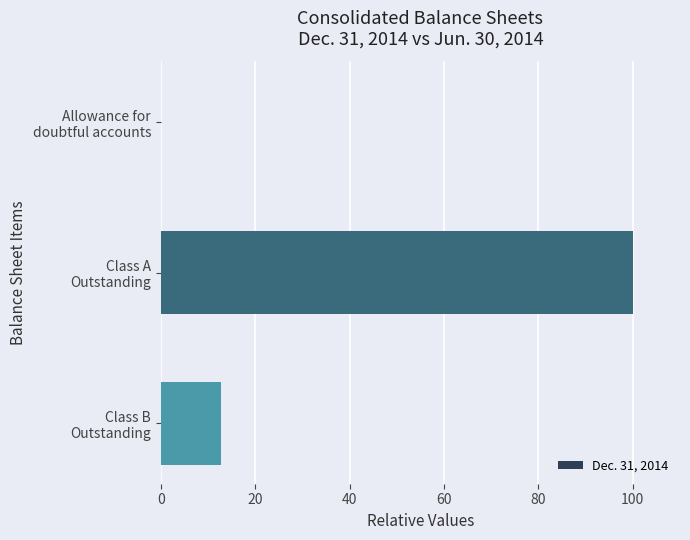

What is the maximum value shown in the chart?

100.0